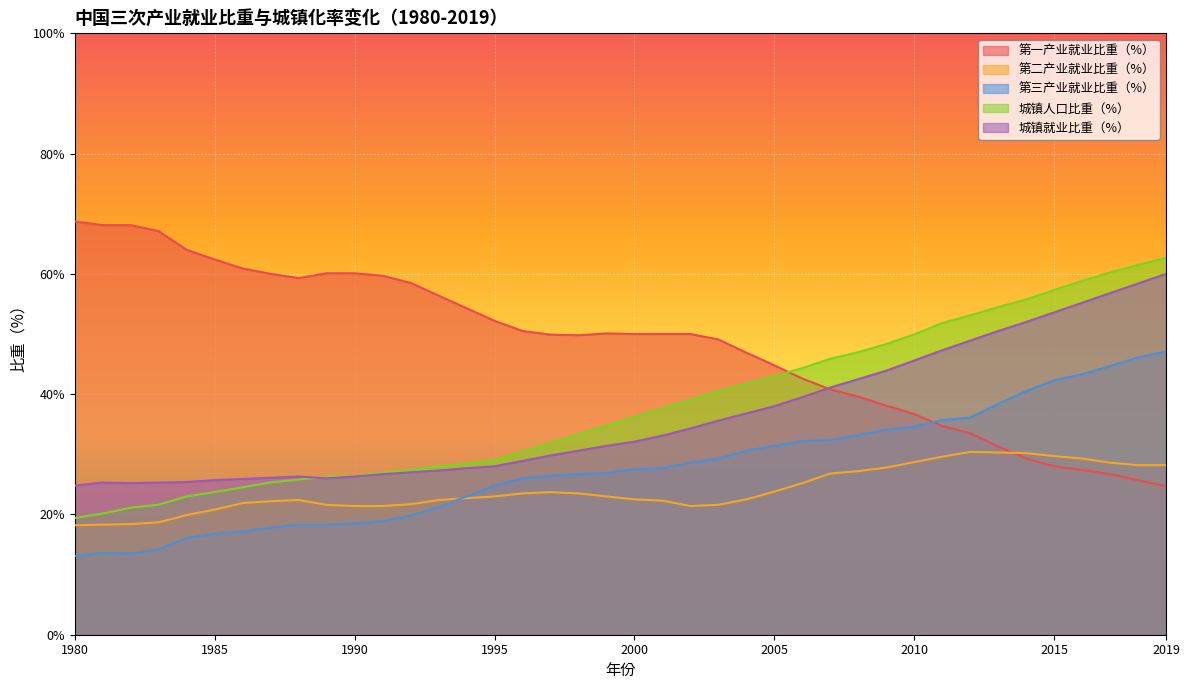

List the labels in order of 城镇人口比重（%） value, smallest first.

1980, 1981, 1982, 1983, 1984, 1985, 1986, 1987, 1988, 1989, 1990, 1991, 1992, 1993, 1994, 1995, 1996, 1997, 1998, 1999, 2000, 2001, 2002, 2003, 2004, 2005, 2006, 2007, 2008, 2009, 2010, 2011, 2012, 2013, 2014, 2015, 2016, 2017, 2018, 2019